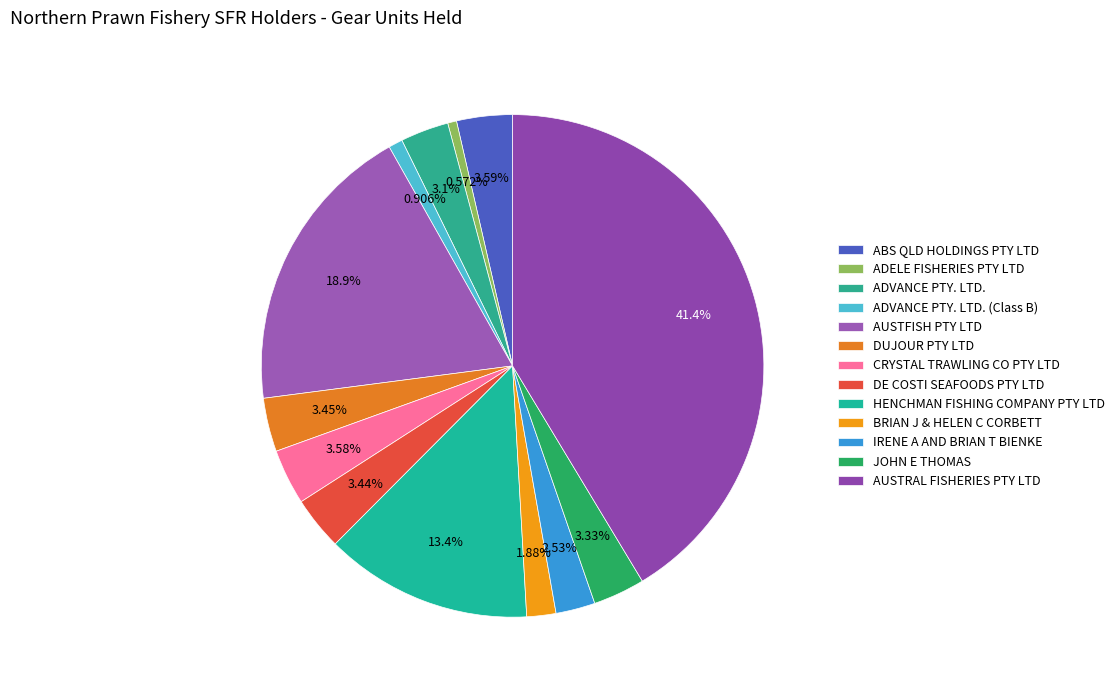

What percentage is the DUJOUR PTY LTD slice, to the nearest percent?

3%